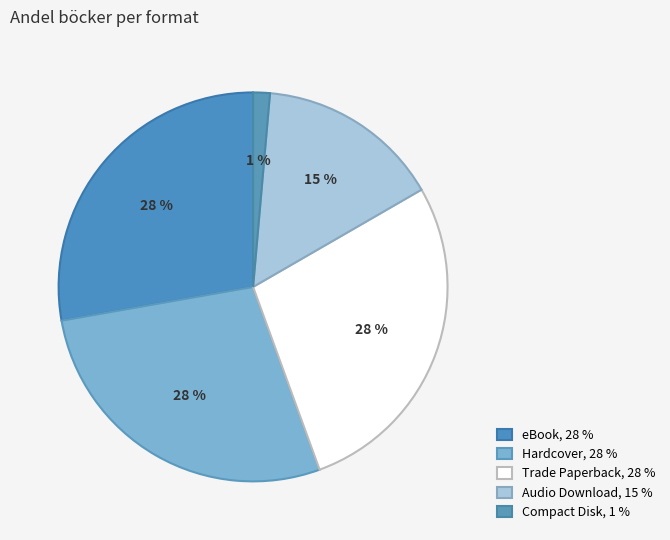

Do Hardcover and Audio Download together represent more than half of the pie?

No